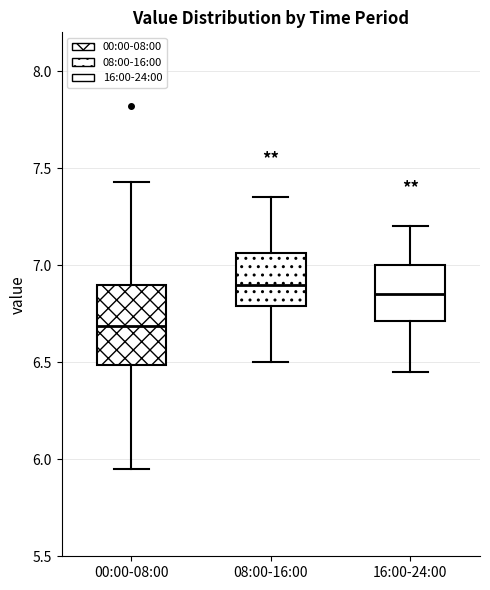

Reading left to right, read every box against the y-axis: the position of its median line, the range the box covers, and the ends of its whiskers. The values are not printed on the chart, so give them approximately, as read against the axis.

00:00-08:00: median 6.70, box 6.50 to 6.90, whiskers 5.95 to 7.45
08:00-16:00: median 6.90, box 6.80 to 7.05, whiskers 6.50 to 7.35
16:00-24:00: median 6.85, box 6.70 to 7.00, whiskers 6.45 to 7.20